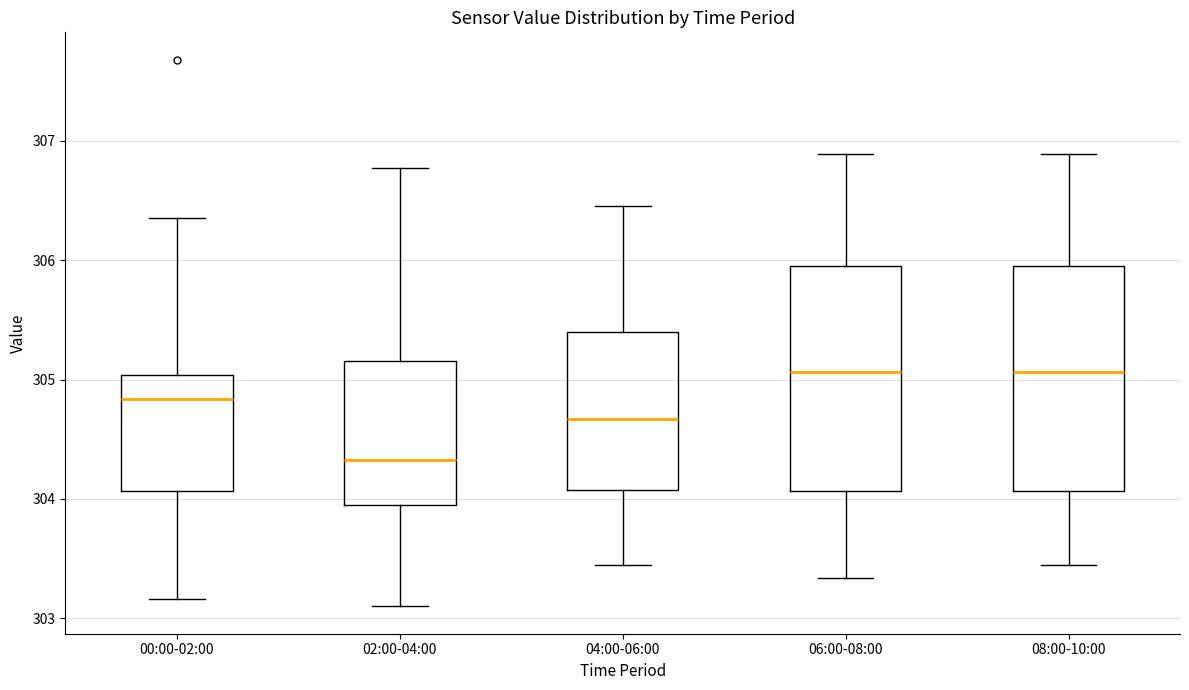

Where does the upper whisker of the box for 08:00-10:00 end on the y-axis? The values are not printed on the chart, so give them approximately, as read against the axis.

306.9